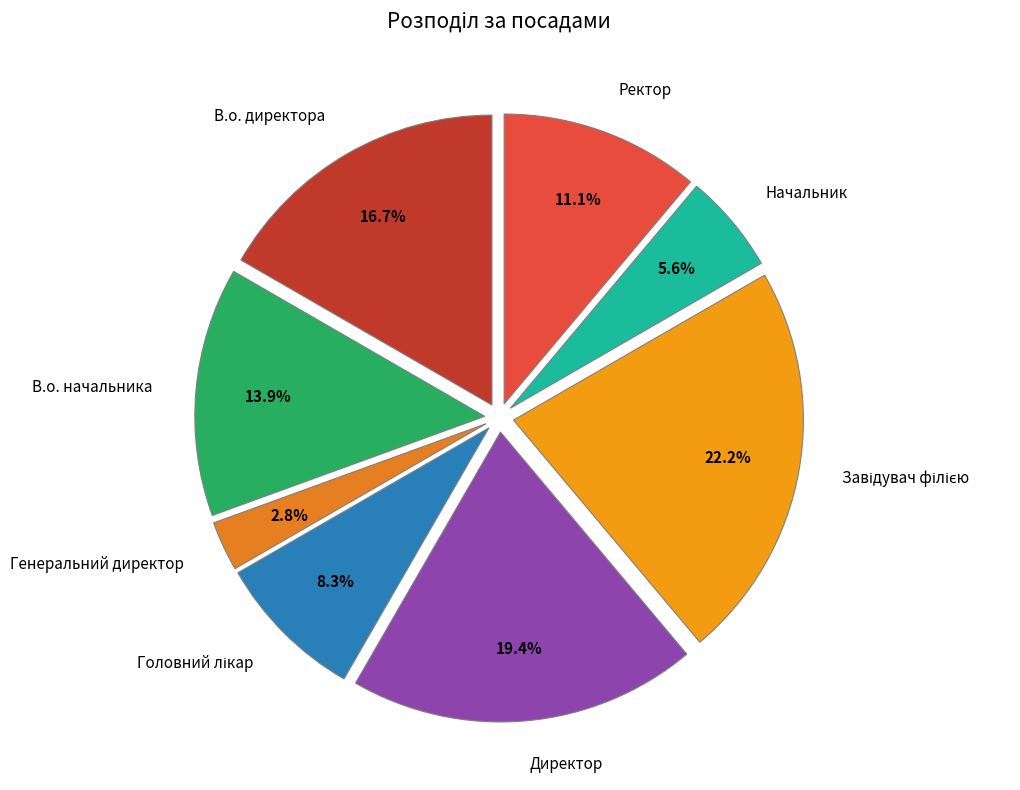

How many segments does this pie chart have?

8